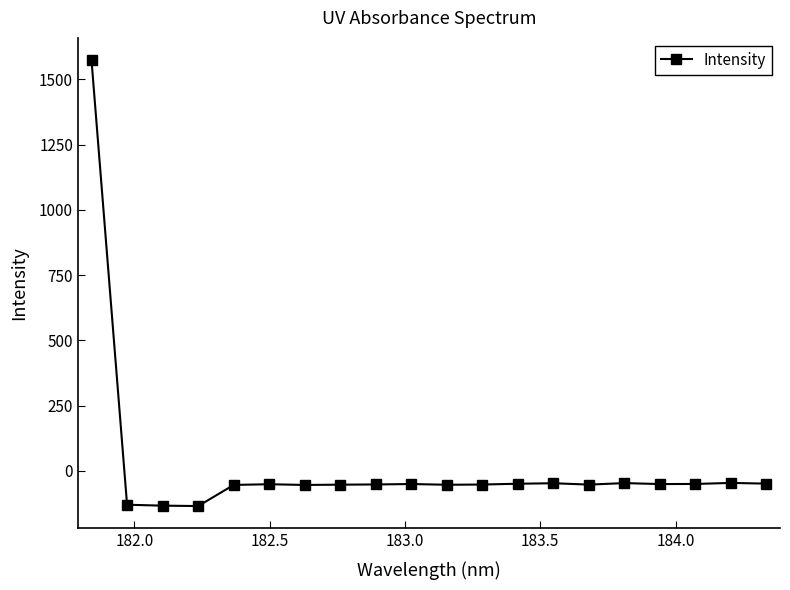

What is the value of the 3rd point from the left?

-132.9